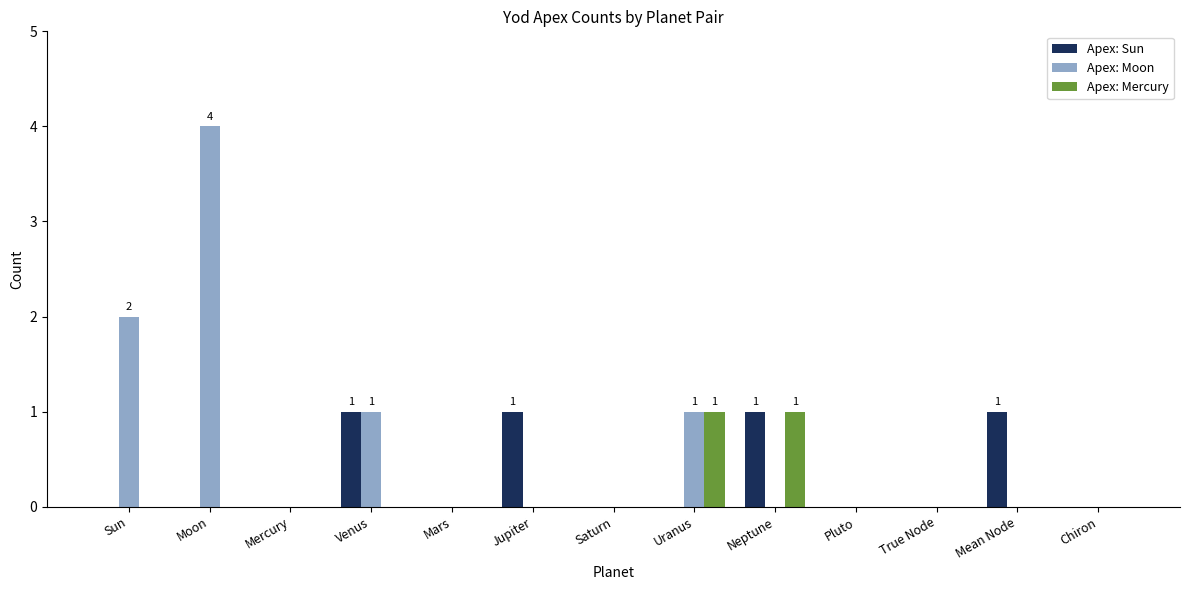

Is it true that Apex: Moon equals 0 at Pluto?

True